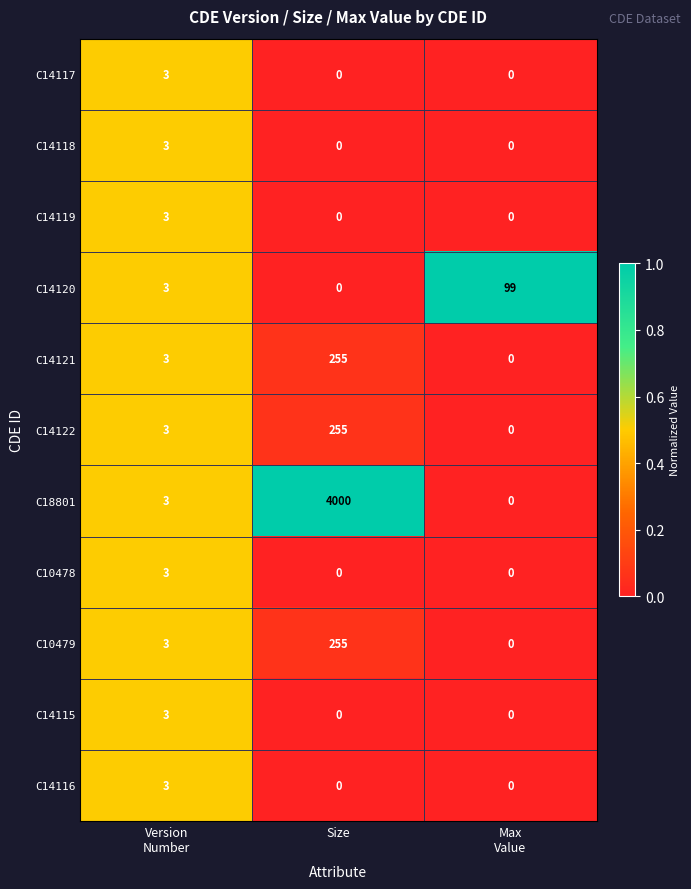

Which series has the largest range (max minus min)?

C18801